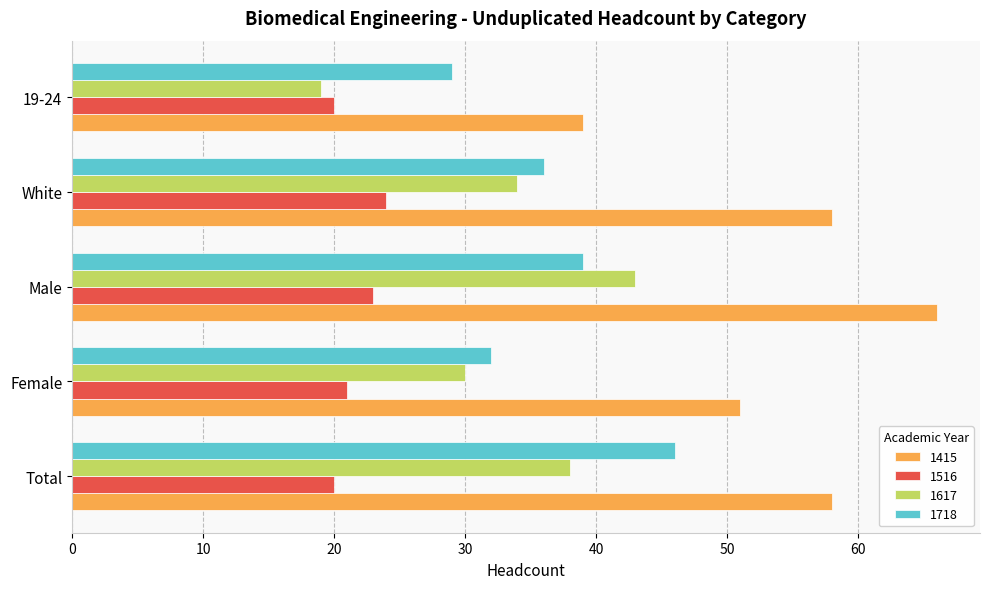

What is the sum of the 1718 values at White and Total?

82